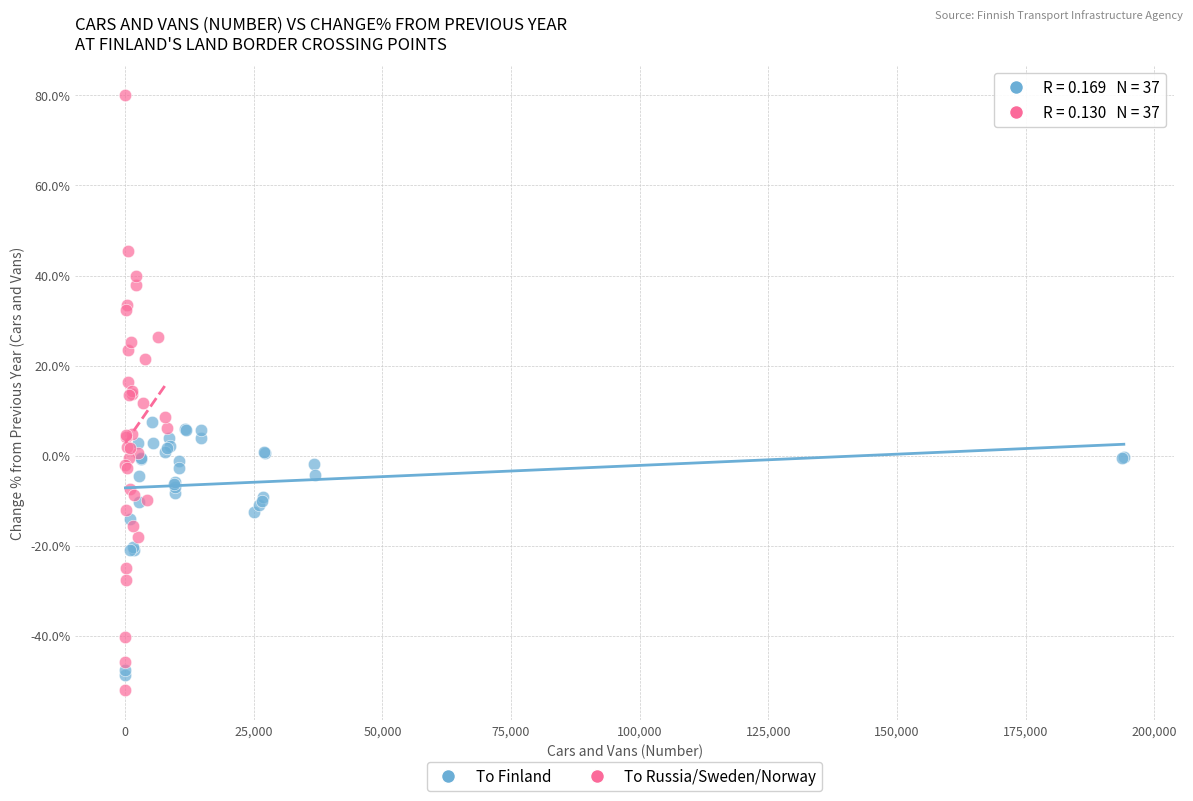

Which series contains the highest Y value?

To Russia/Sweden/Norway